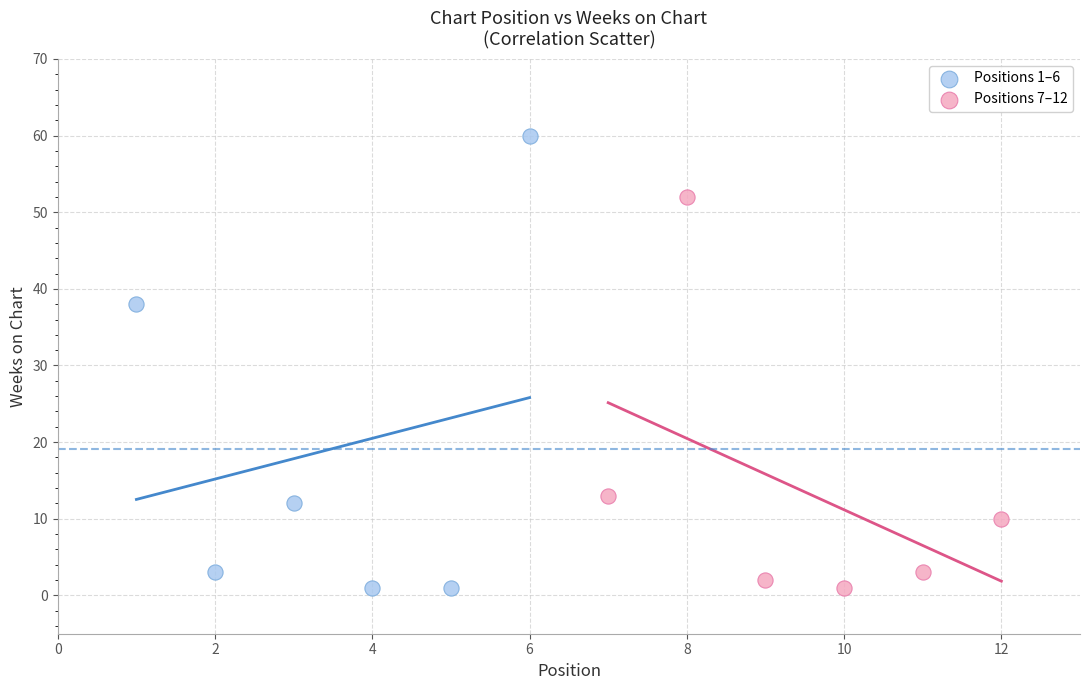

Which series reaches the maximum Y coordinate?

Positions 1–6